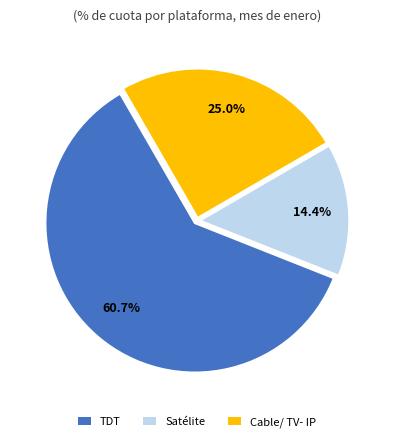

Is there any slice that represents more than half of the pie?

Yes